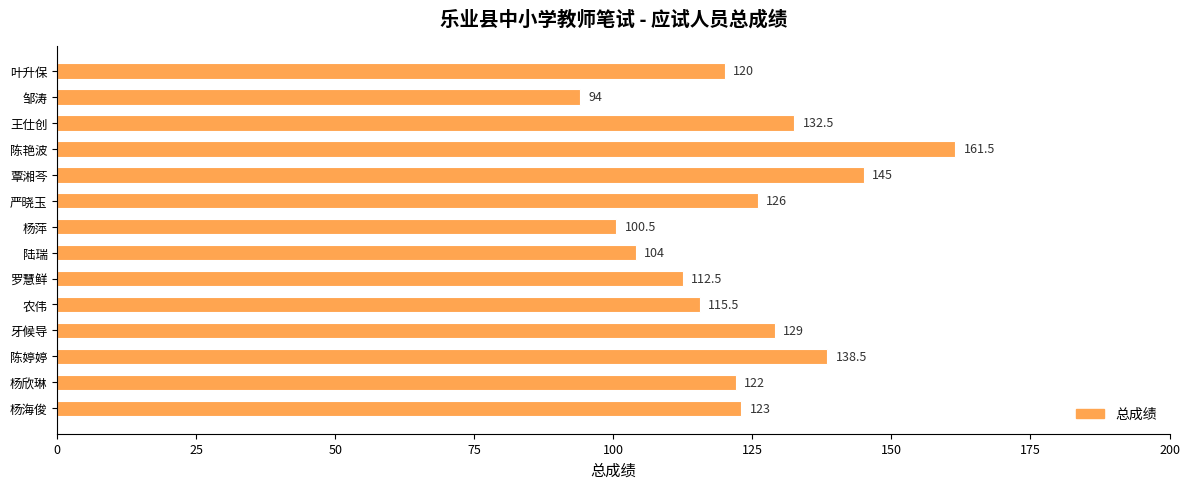

What is the smallest value displayed?

94.0